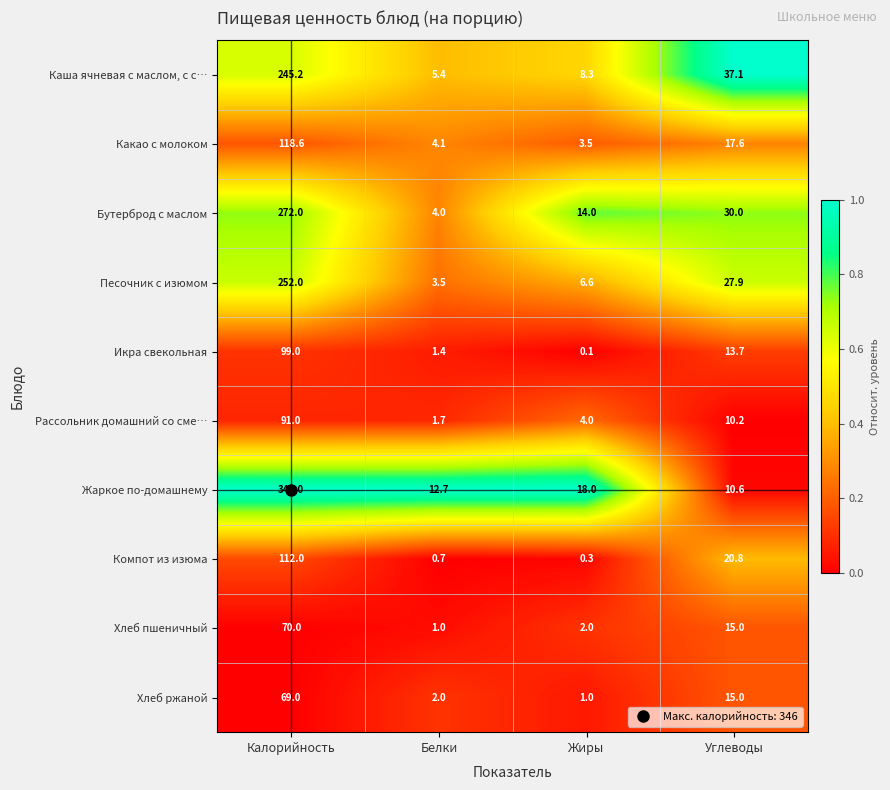

True or false: Песочник с изюмом has a value of 3.5 at Белки.

True